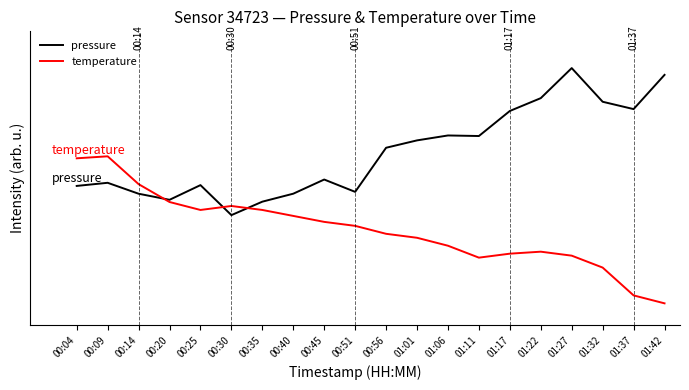

What position from the left is 01:06?

13